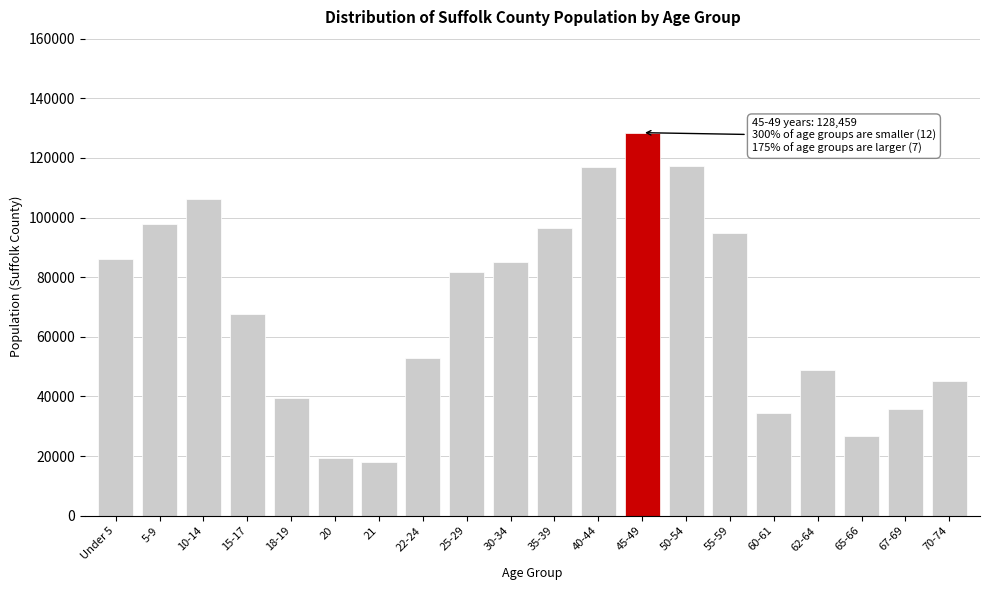

What is the sum of all values?

1399540